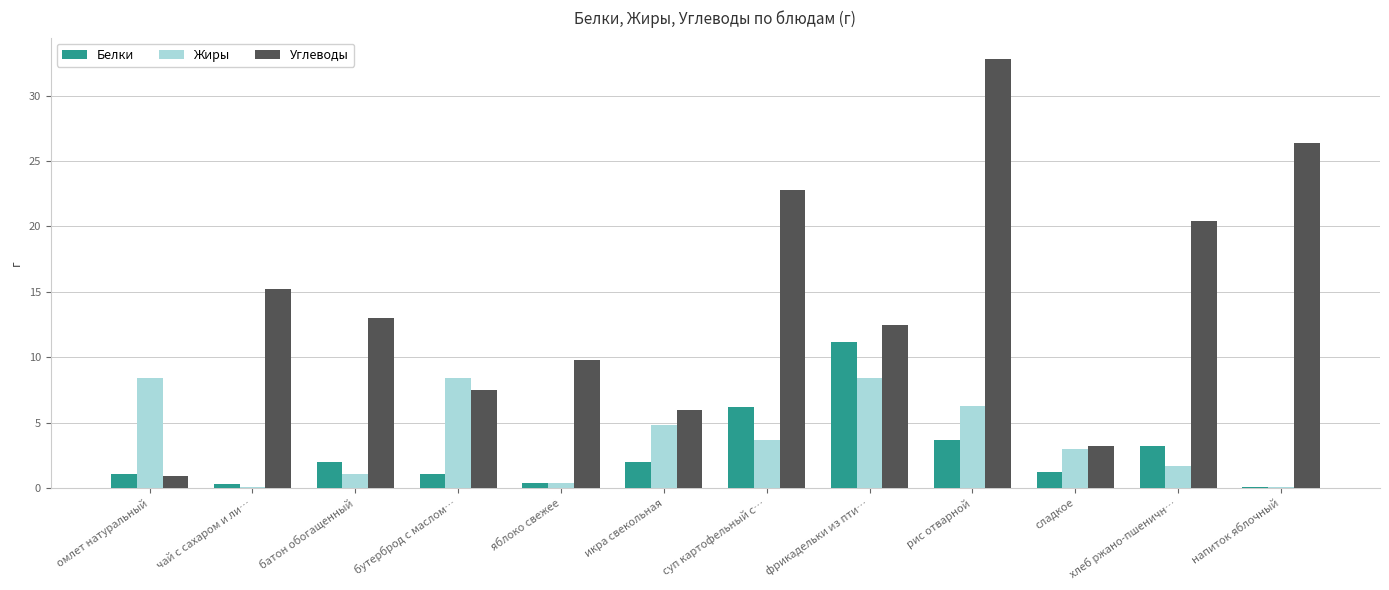

Which series changed the most between батон обогащенный and хлеб ржано-пшеничн…?

Углеводы